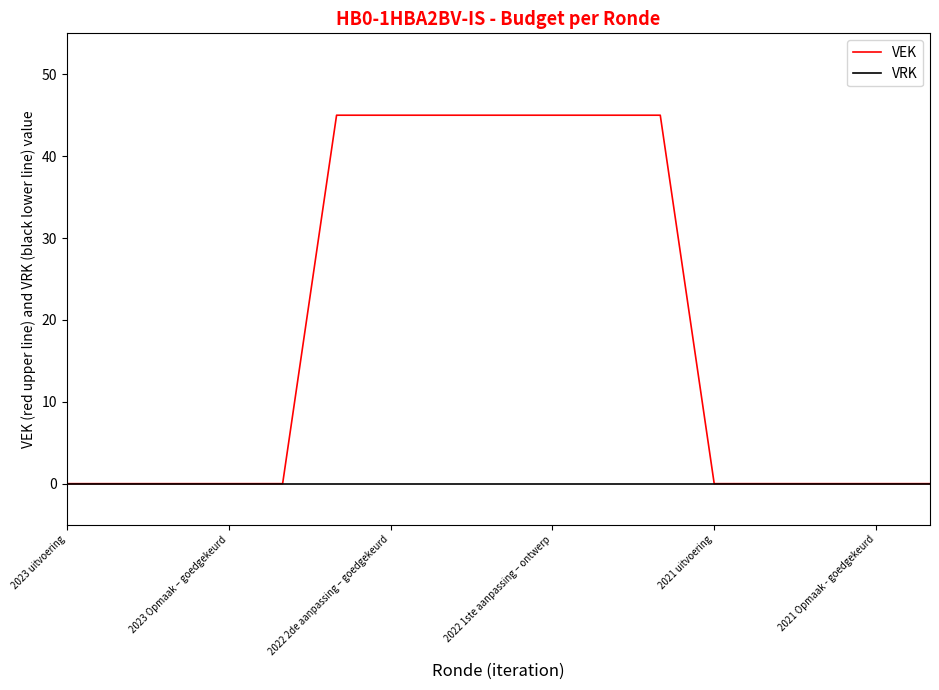

Does the chart have visible grid lines?

No